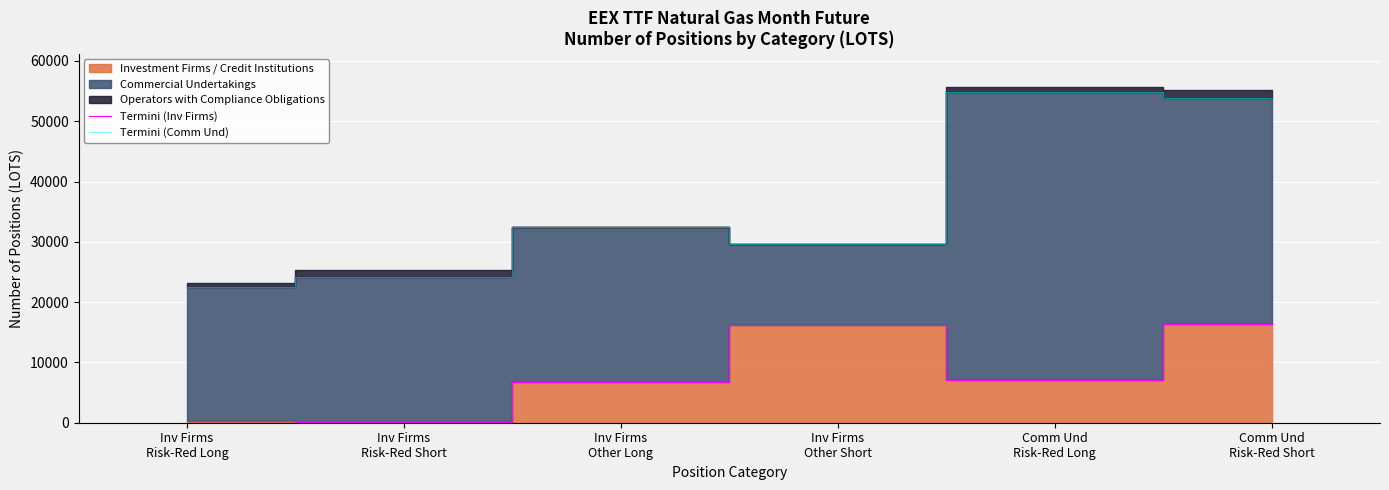

What is the maximum value for Termini (Inv Firms)?

16329